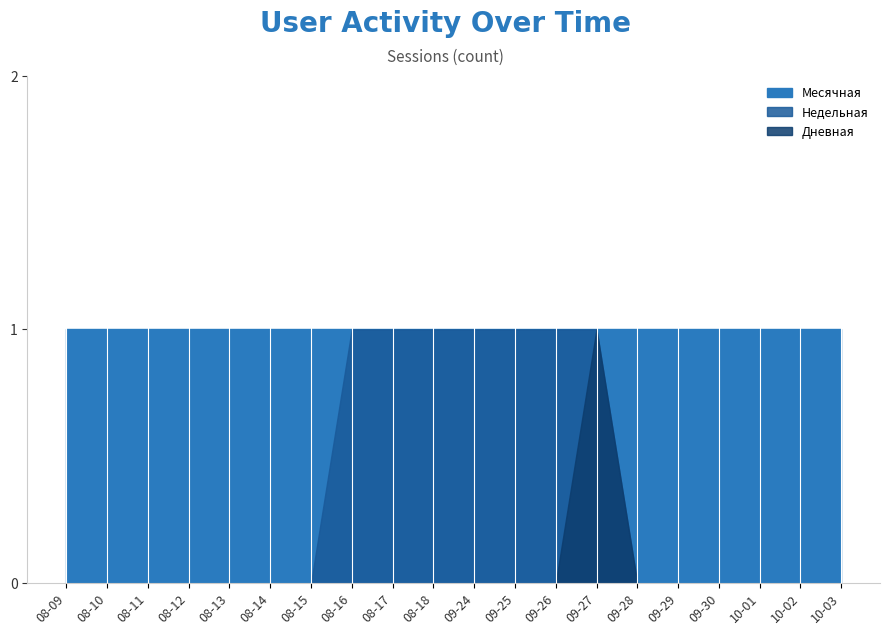

Is it true that Дневная equals 0 at 2020-09-24?

True